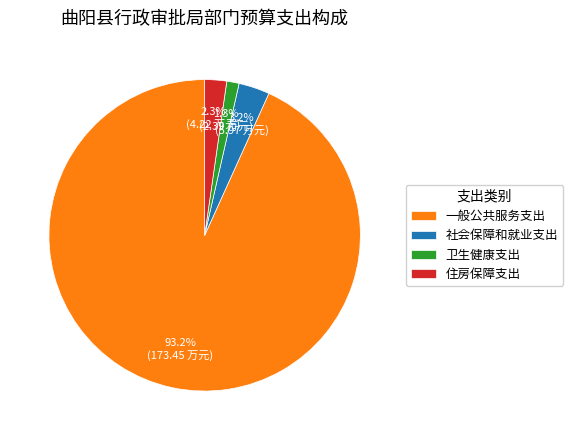

What is the smallest slice in the pie chart?

卫生健康支出